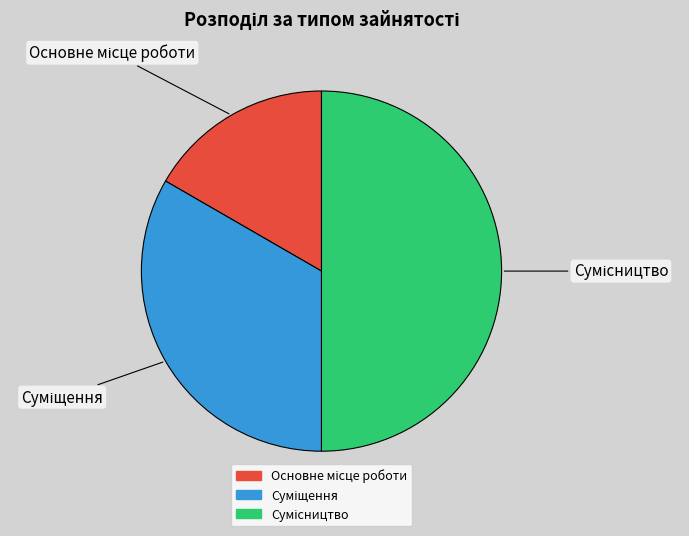

How many segments does this pie chart have?

3